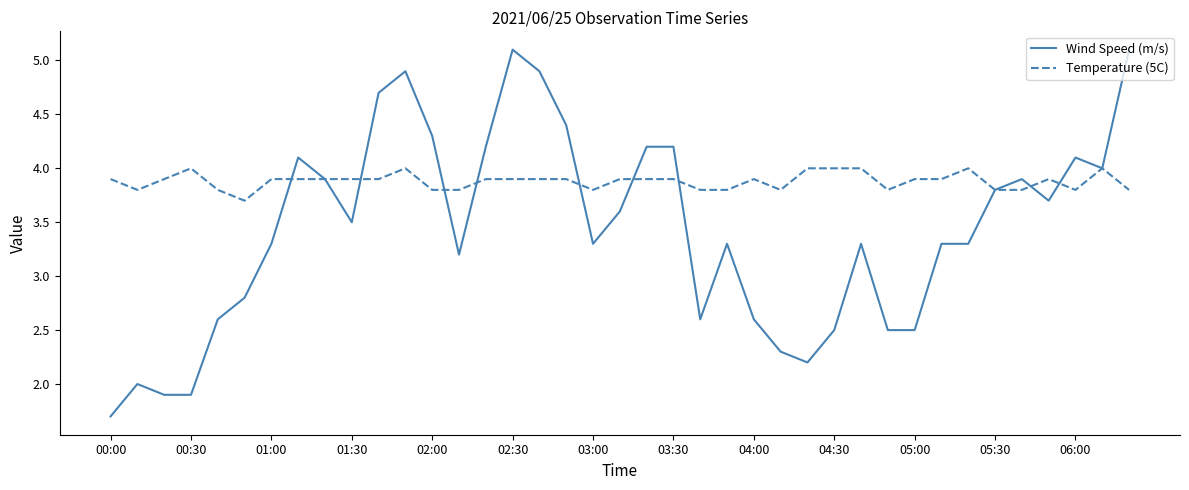

How many lines are shown in the chart?

2